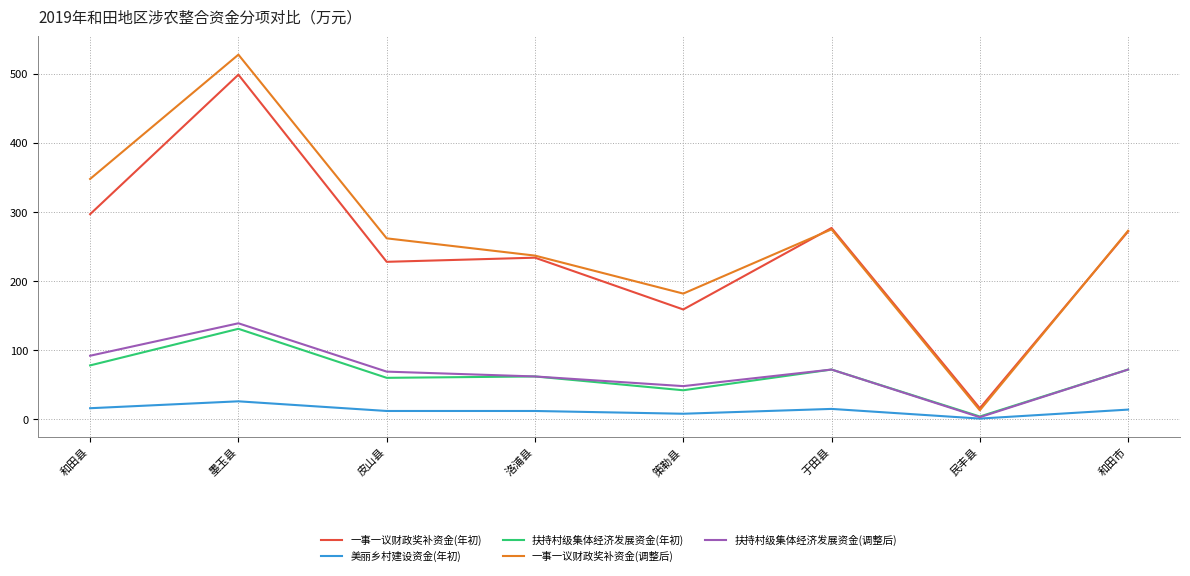

At which label does 一事一议财政奖补资金(调整后) first exceed 273?

和田县